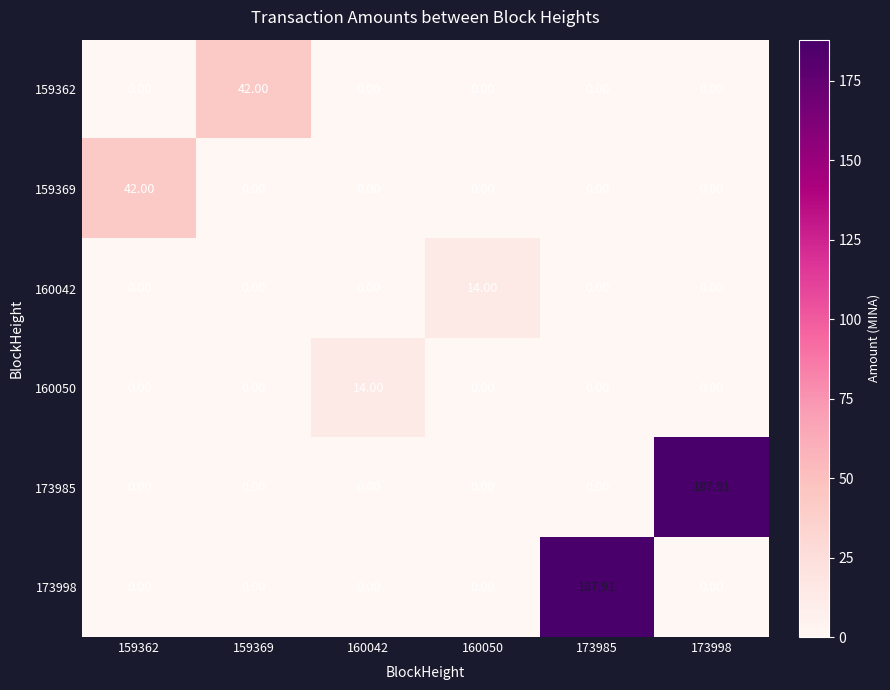

Reading left to right, what are all the values shown in this chart?

159362: 159362=0.0	159369=42.0	160042=0.0	160050=0.0	173985=0.0	173998=0.0
159369: 159362=42.0	159369=0.0	160042=0.0	160050=0.0	173985=0.0	173998=0.0
160042: 159362=0.0	159369=0.0	160042=0.0	160050=14.0	173985=0.0	173998=0.0
160050: 159362=0.0	159369=0.0	160042=14.0	160050=0.0	173985=0.0	173998=0.0
173985: 159362=0.0	159369=0.0	160042=0.0	160050=0.0	173985=0.0	173998=187.9
173998: 159362=0.0	159369=0.0	160042=0.0	160050=0.0	173985=187.9	173998=0.0